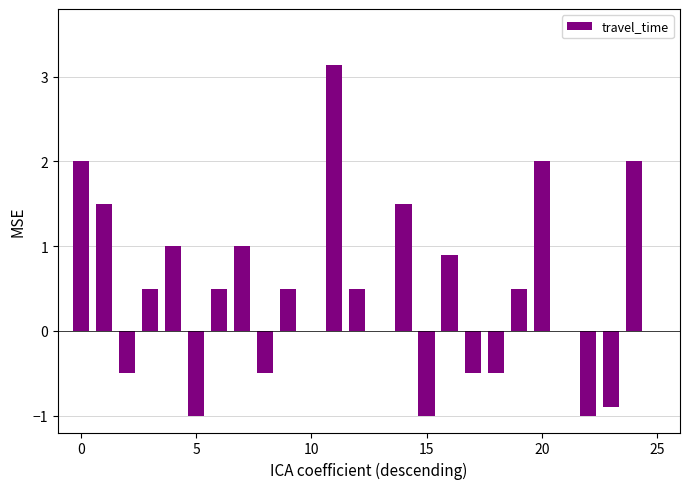

How many categories are shown in the chart?

26